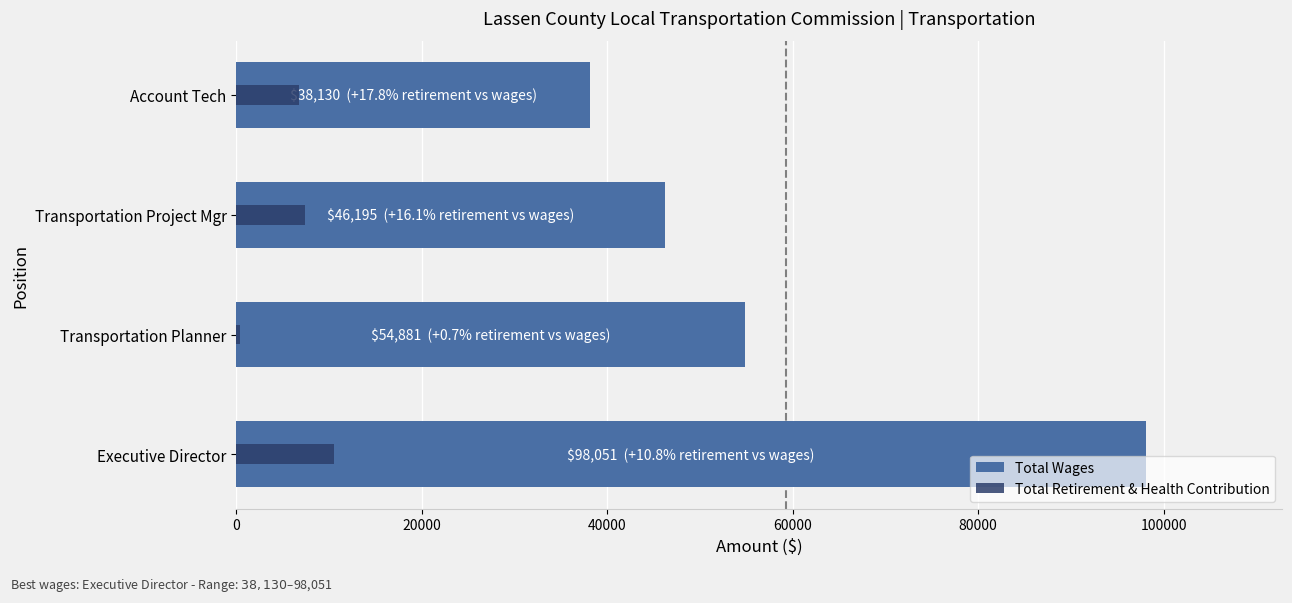

True or false: Total Retirement & Health Contribution has a value of 9552 at Account Tech.

False